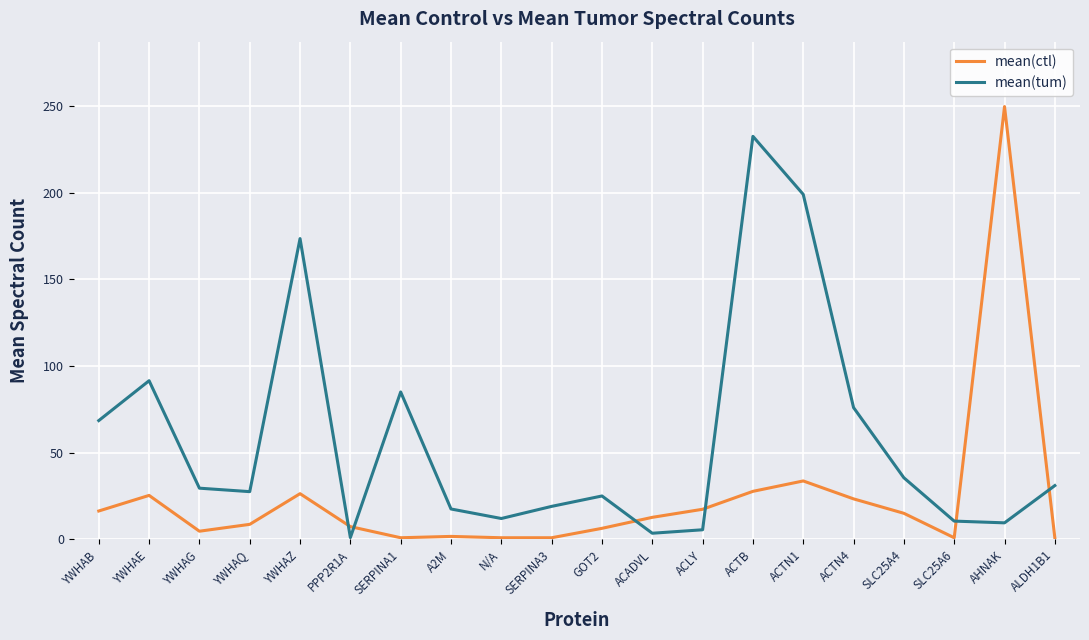

List the series in order of their peak value, highest first.

mean(ctl), mean(tum)